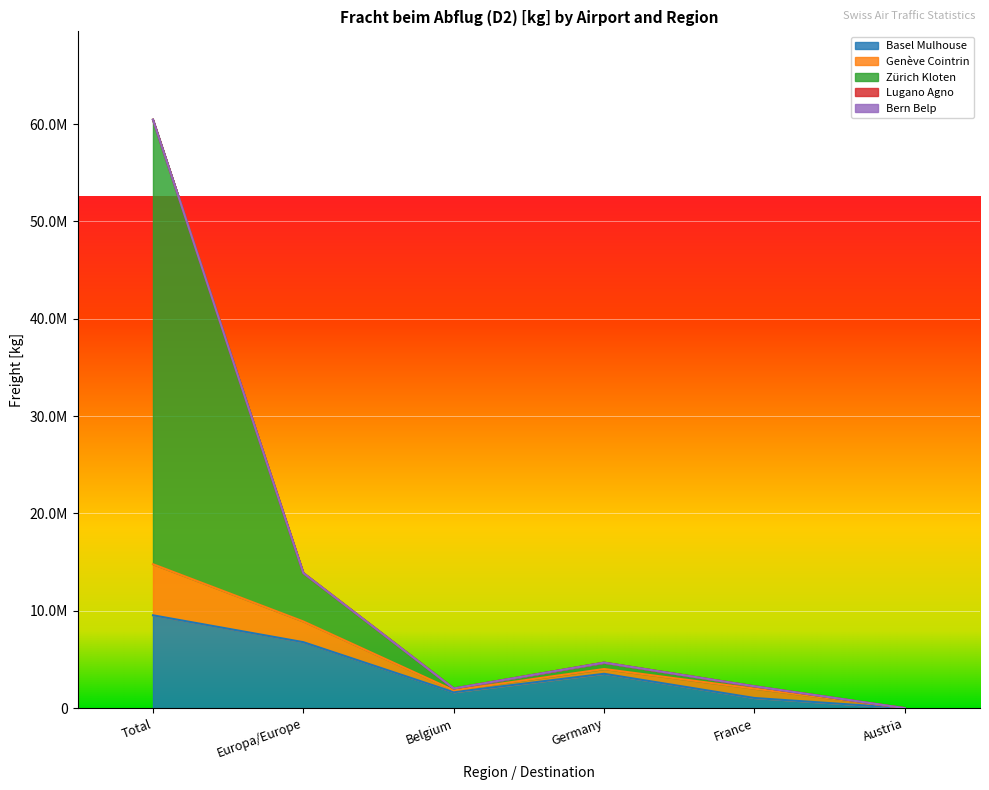

What is the total value across all series at Total?

60452249